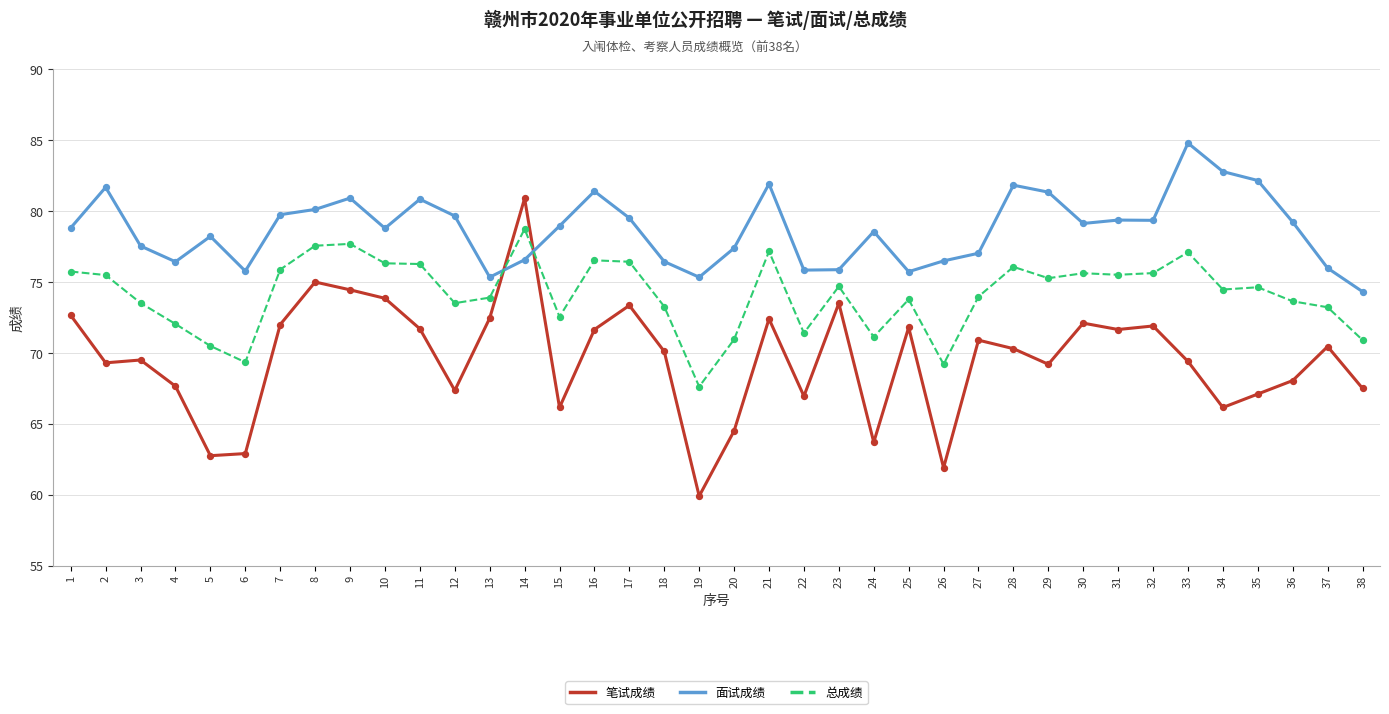

Which series has the largest range (max minus min)?

笔试成绩